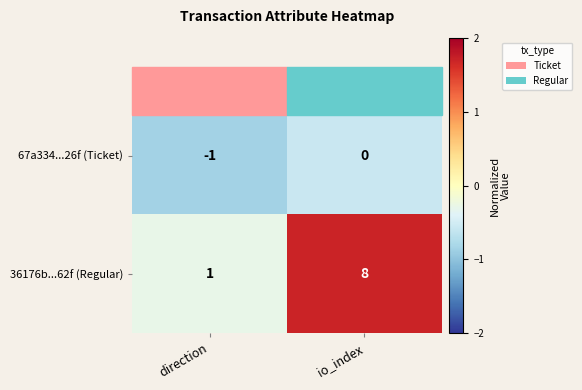

What is the sum of the 36176b...62f (Regular) values at io_index and direction?

9